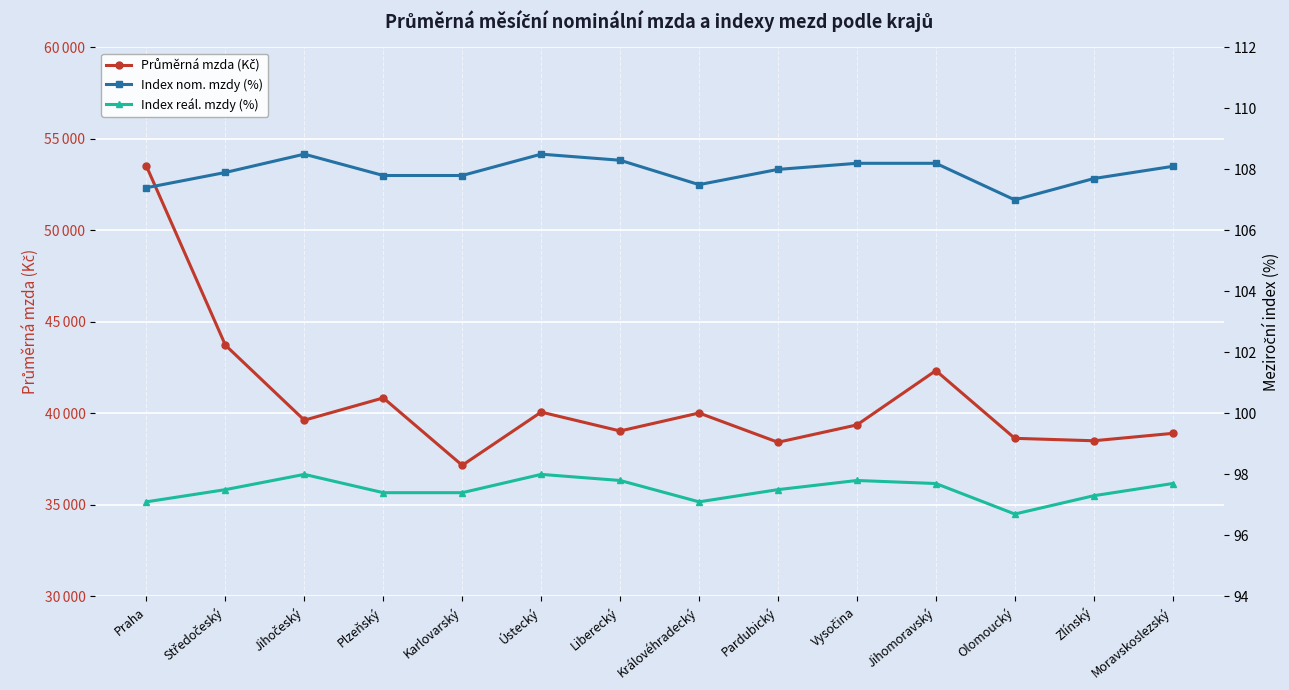

In Index reál. mzdy (%), how many points are higher than both neighbors (excluding endpoints)?

3